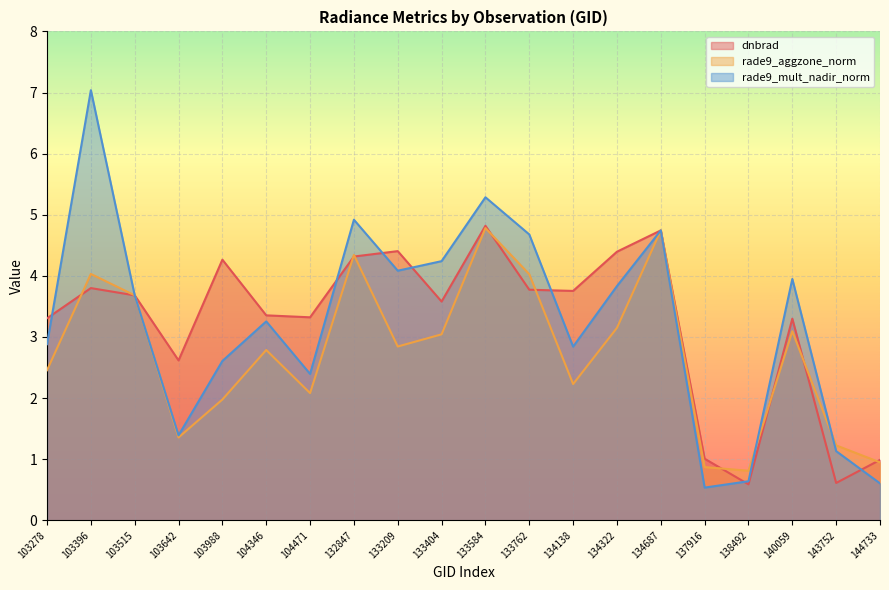

What is the approximate value of rade9_aggzone_norm at 133584?

4.8